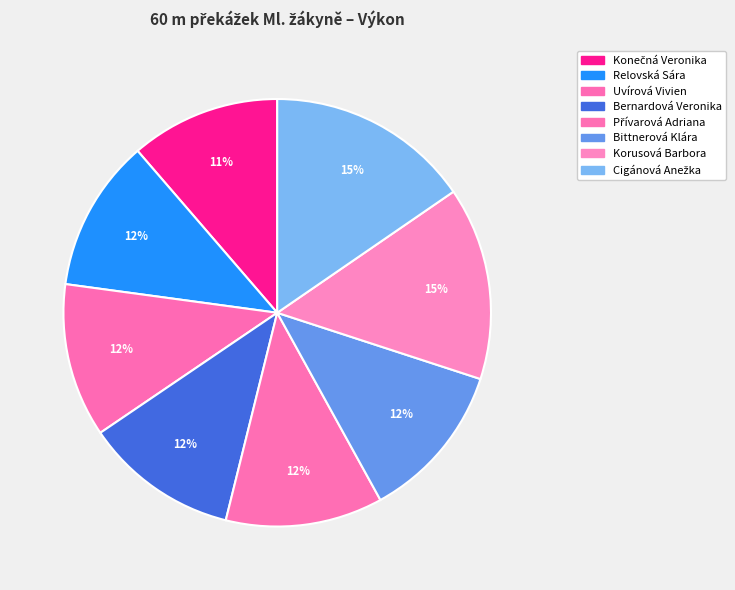

Is there any slice that represents more than half of the pie?

No